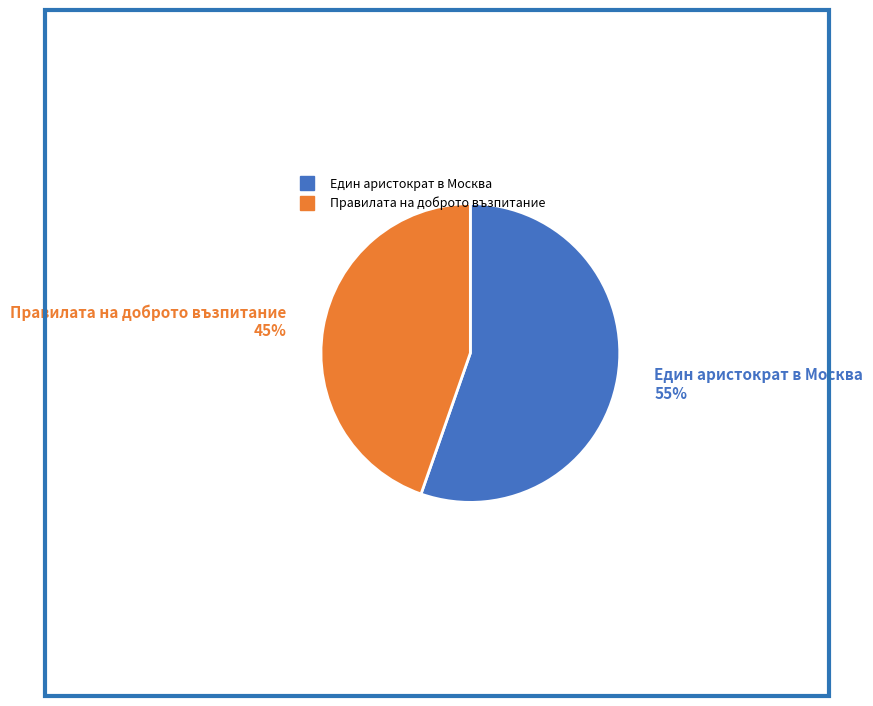

Count the number of slices in the pie.

2